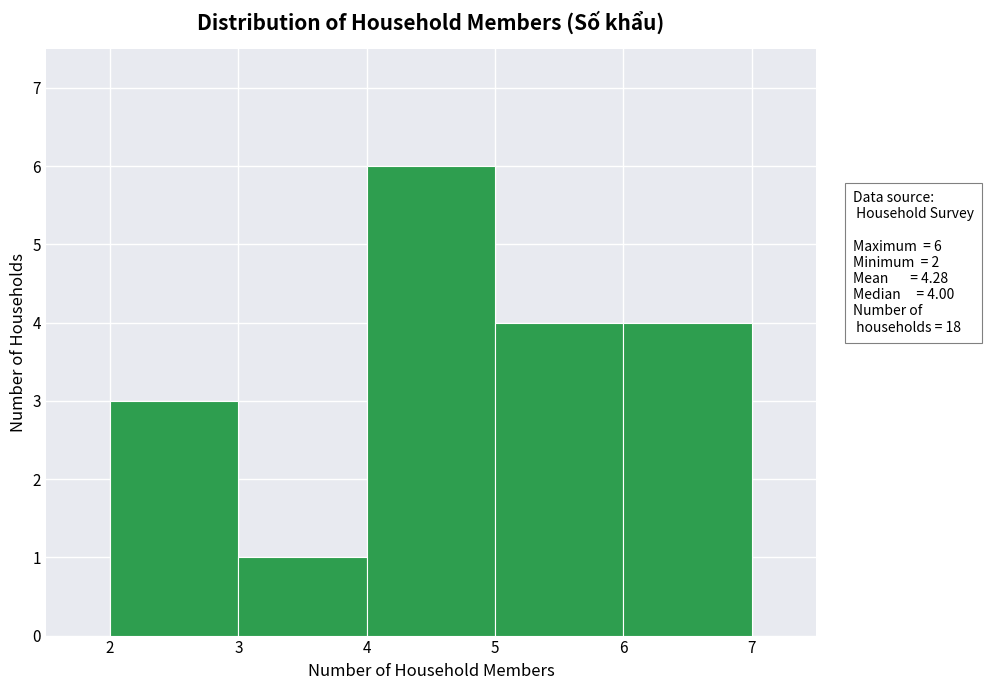

Which range on the x-axis has the tallest bar?

4 to 5